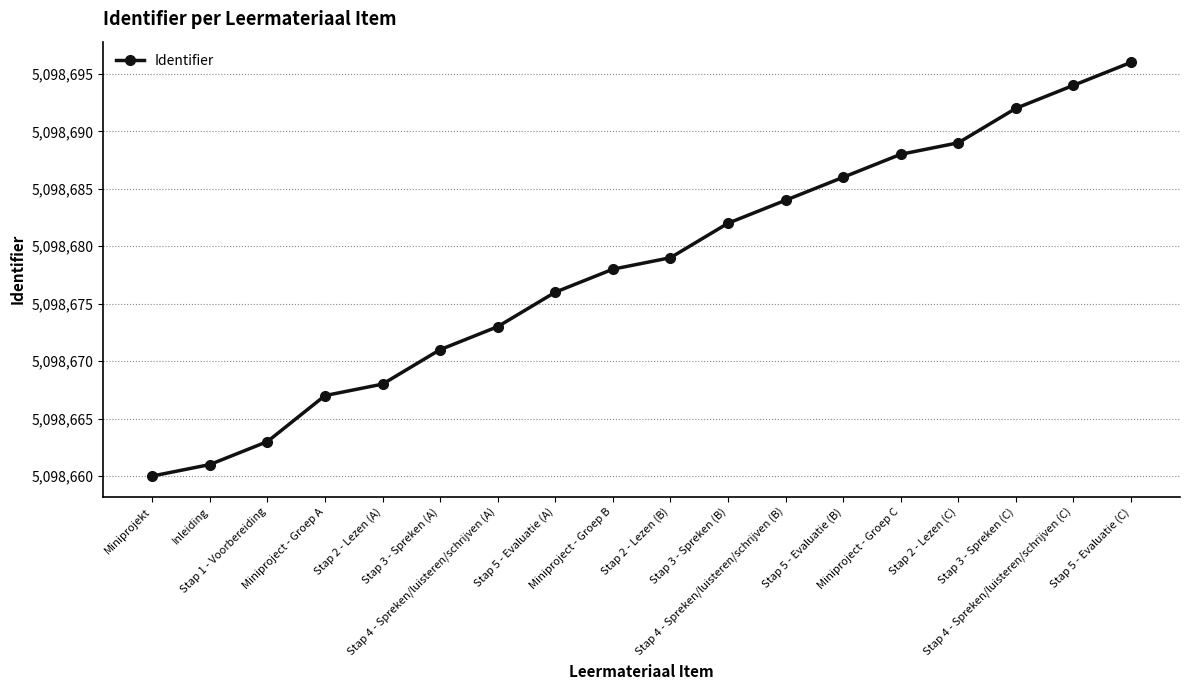

What position from the left is Stap 5 - Evaluatie (A)?

8